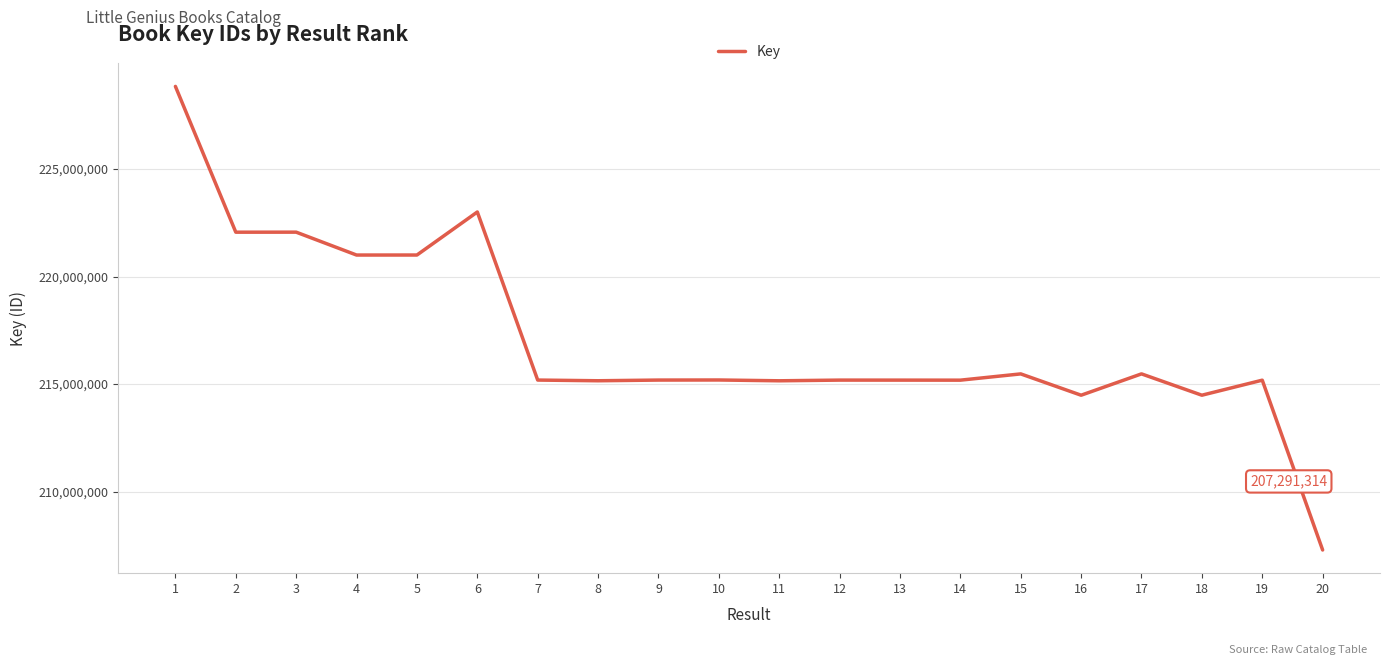

What is the greatest value displayed?

228835412